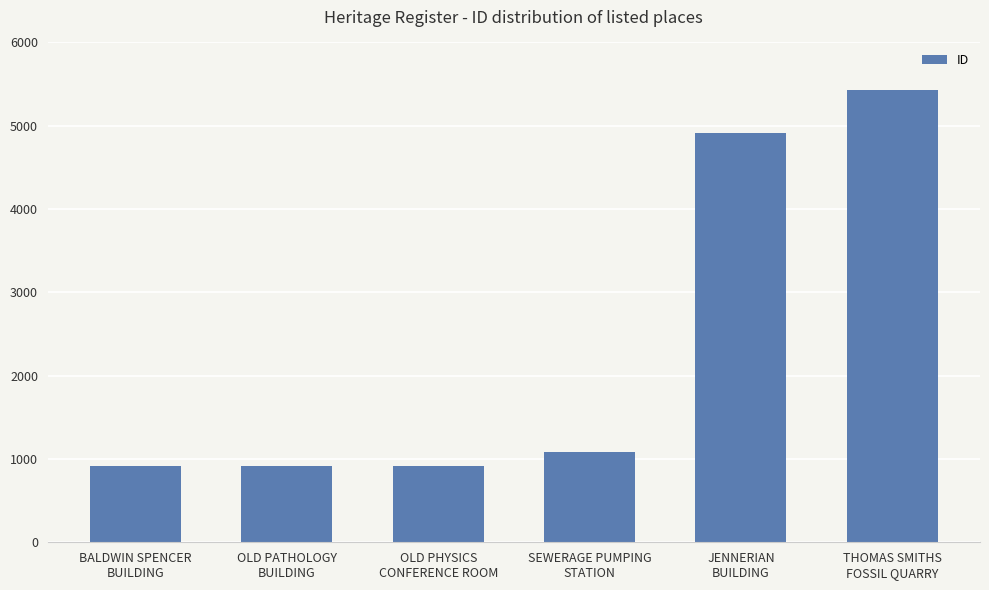

Between SEWERAGE PUMPING
STATION and OLD PATHOLOGY
BUILDING, which is larger?

SEWERAGE PUMPING
STATION